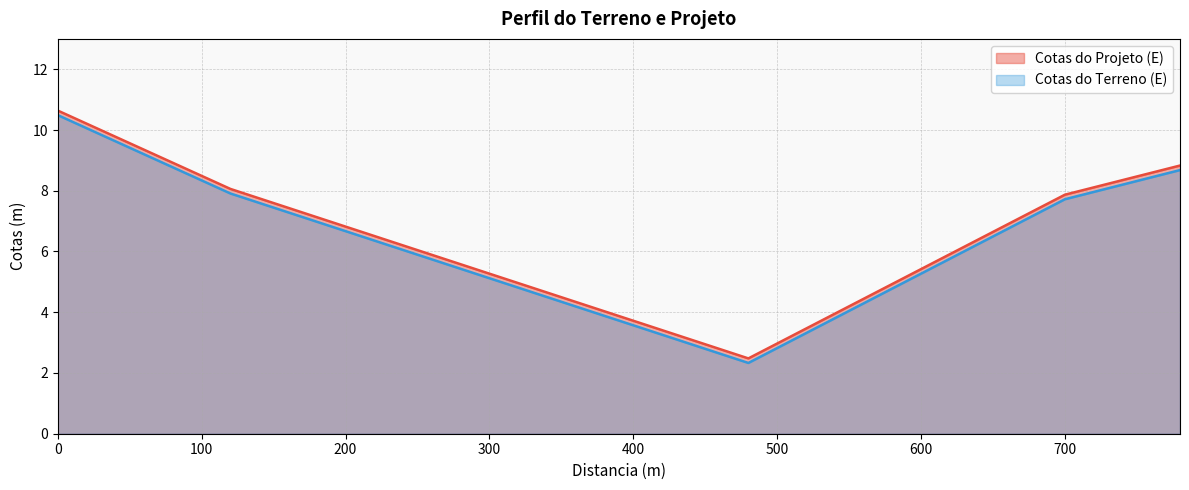

Is it true that Cotas do Terreno (E) equals 2.8 at 500?

True